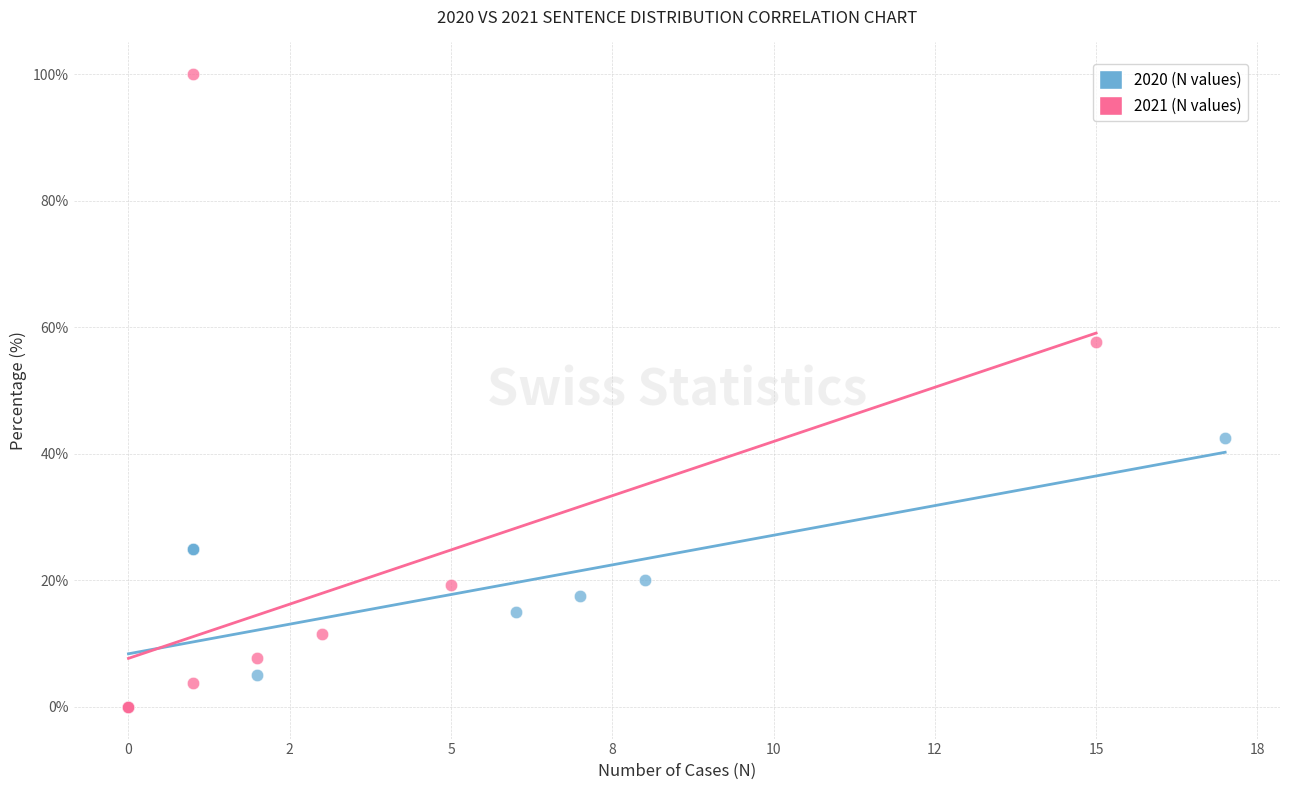

Which series has the widest spread of Y values?

2021 (N values)